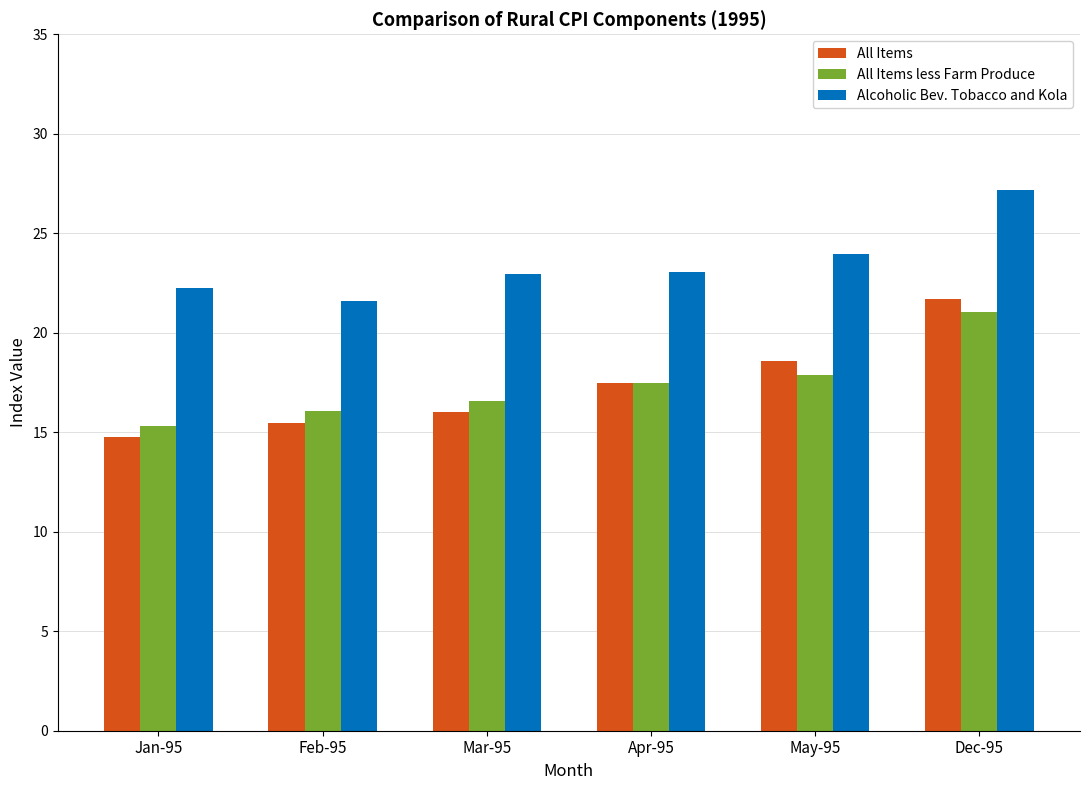

The value of All Items at May-95 is 9.7. True or false?

False